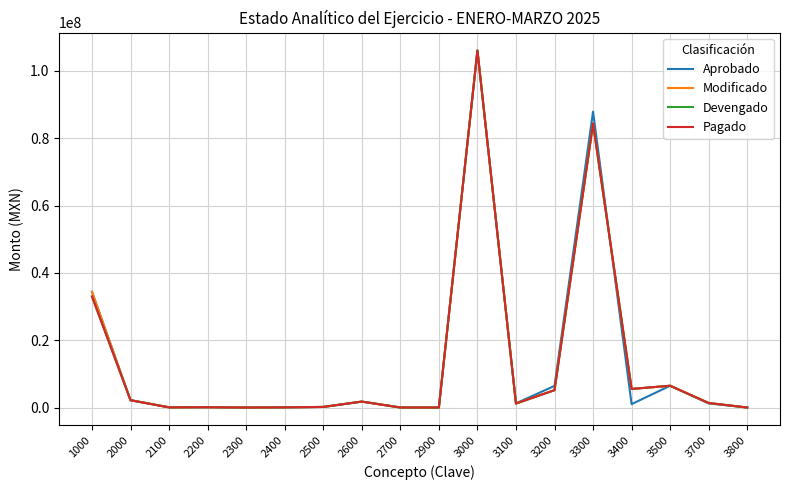

What is the difference between the highest and lowest values at 2700?

19996